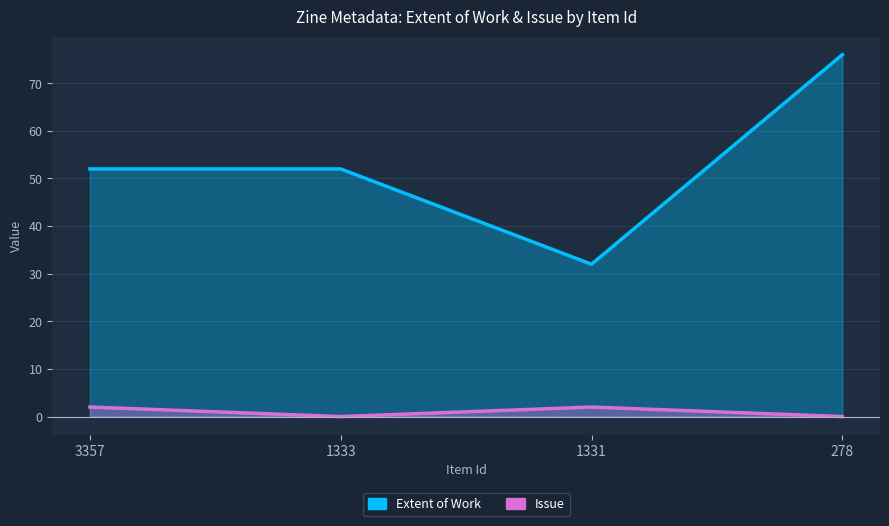

True or false: Issue and Extent of Work cross at least once.

False